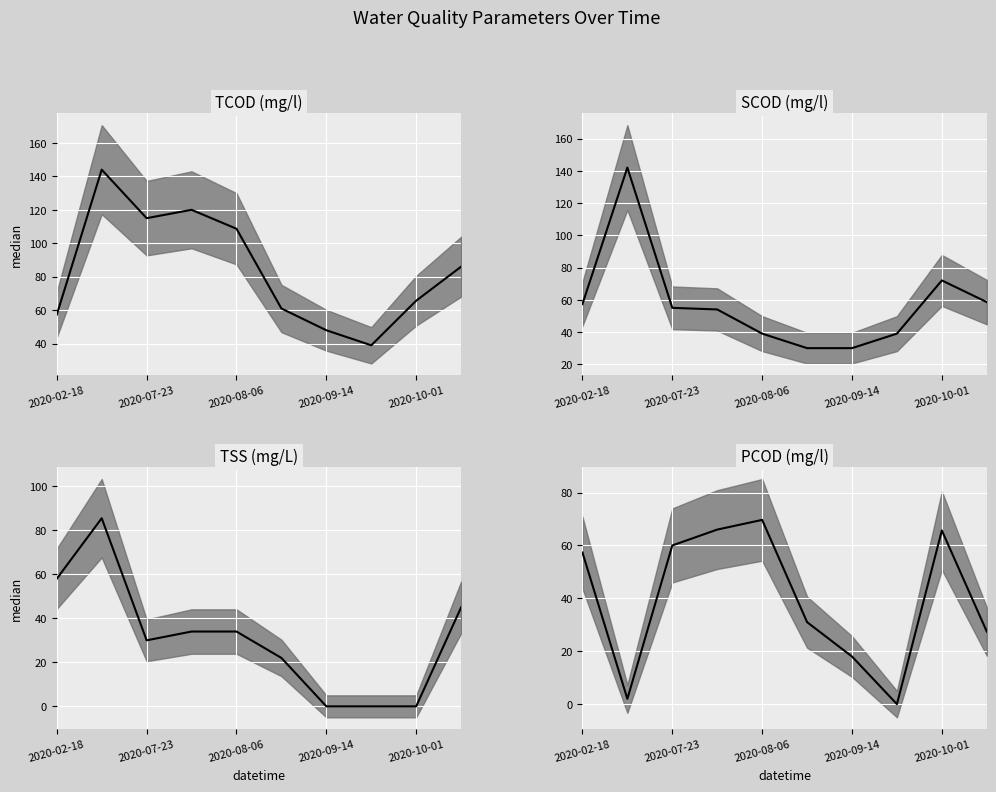

Where is TCOD (mg/l) median nearest to the value 91?

9